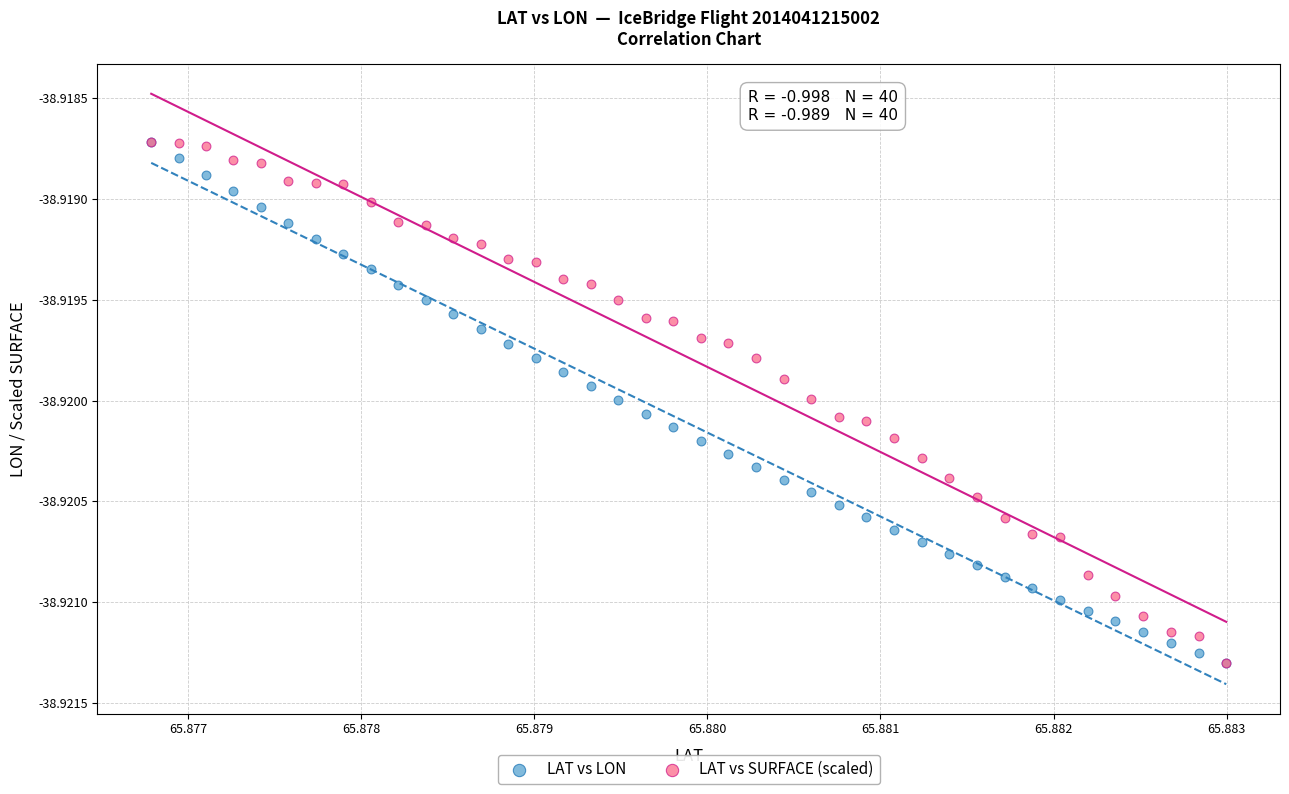

What are all the series names shown in the legend?

LAT vs LON, LAT vs SURFACE (scaled)